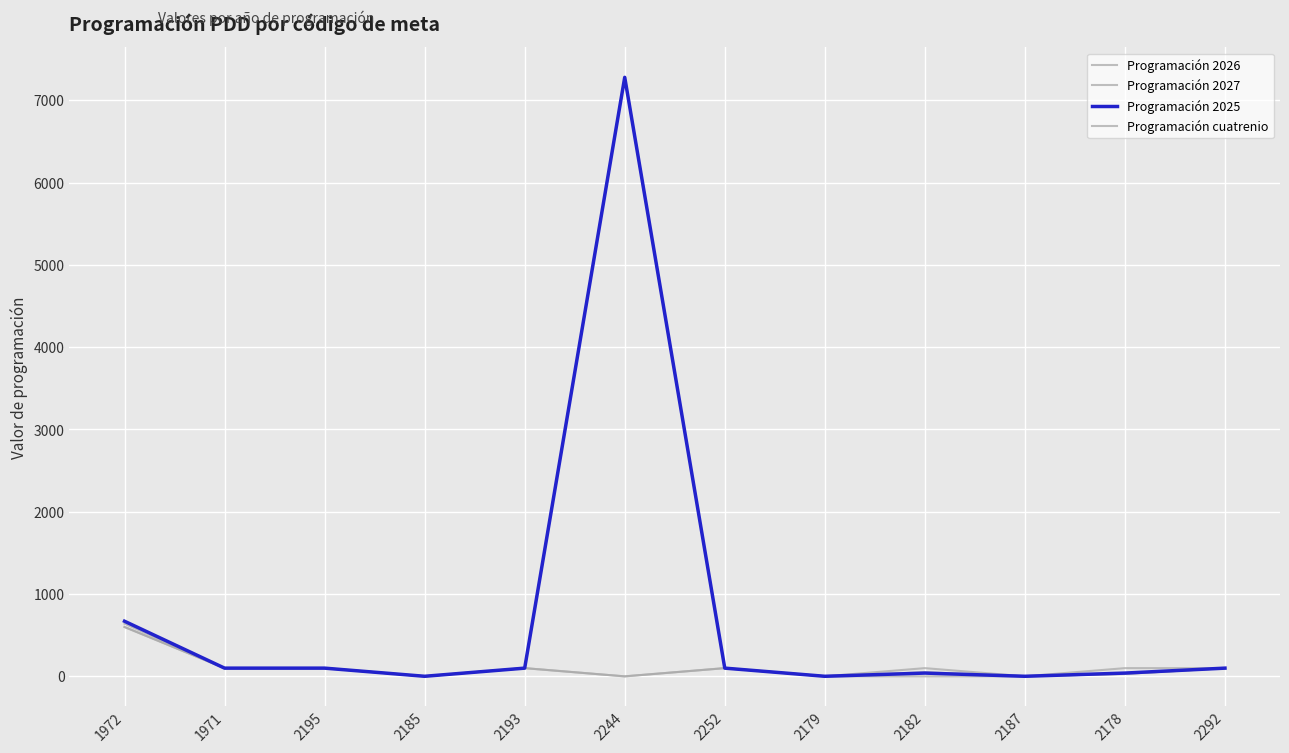

Reading right to left, list all the values displayed in this chart.

Programación 2026: 100	30	1	50	1	100	0	100	1	100	100	640
Programación 2027: 100	30	1	0	1	100	0	100	1	100	100	600
Programación 2025: 100	40	1	40	1	100	7279	100	1	100	100	670
Programación cuatrenio: 100	100	1	100	1	100	7279	100	1	100	100	600